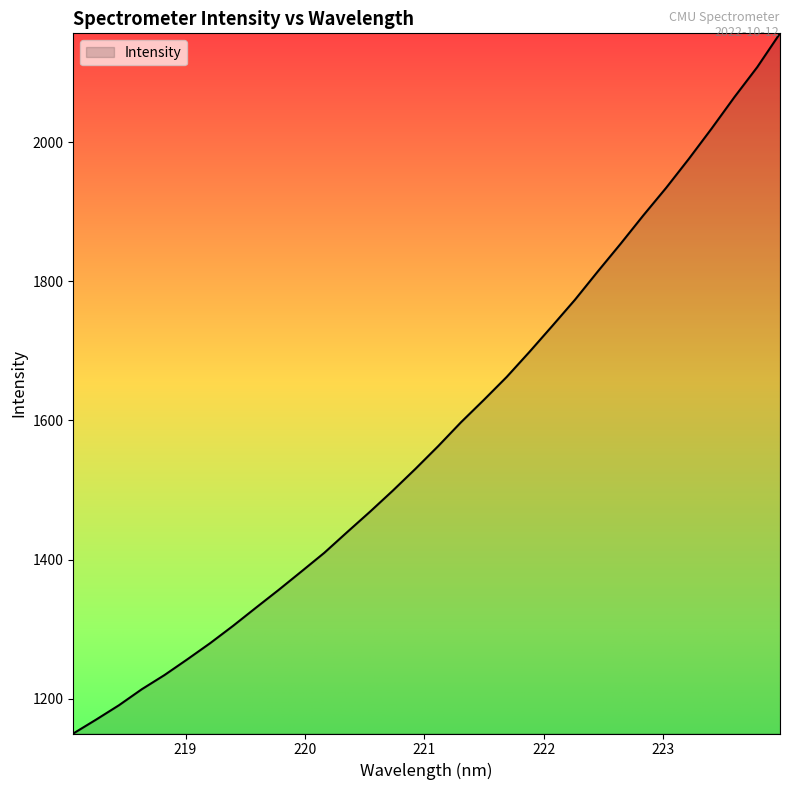

What is the smallest value displayed?

1150.1